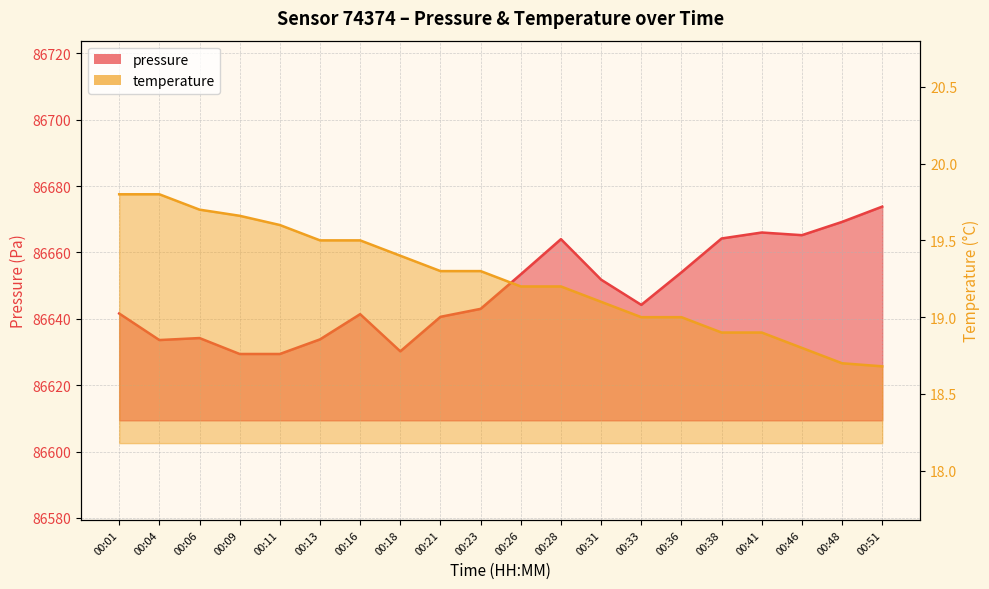

What is the value of the temperature point at the 11th from the left?

19.2